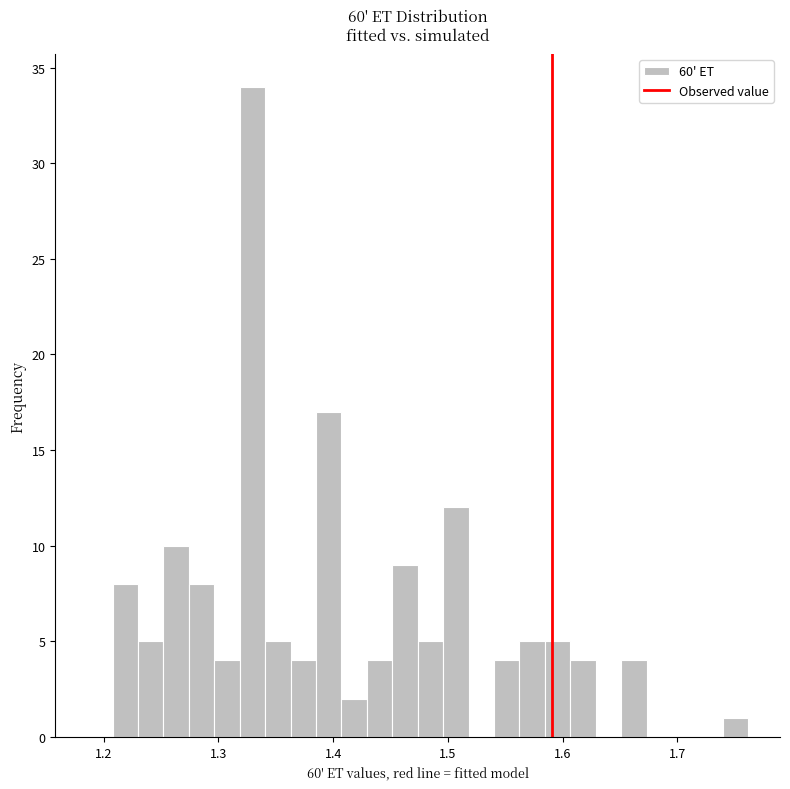

Read against the x-axis, roughly where is the centre of the tallest bar?

1.33